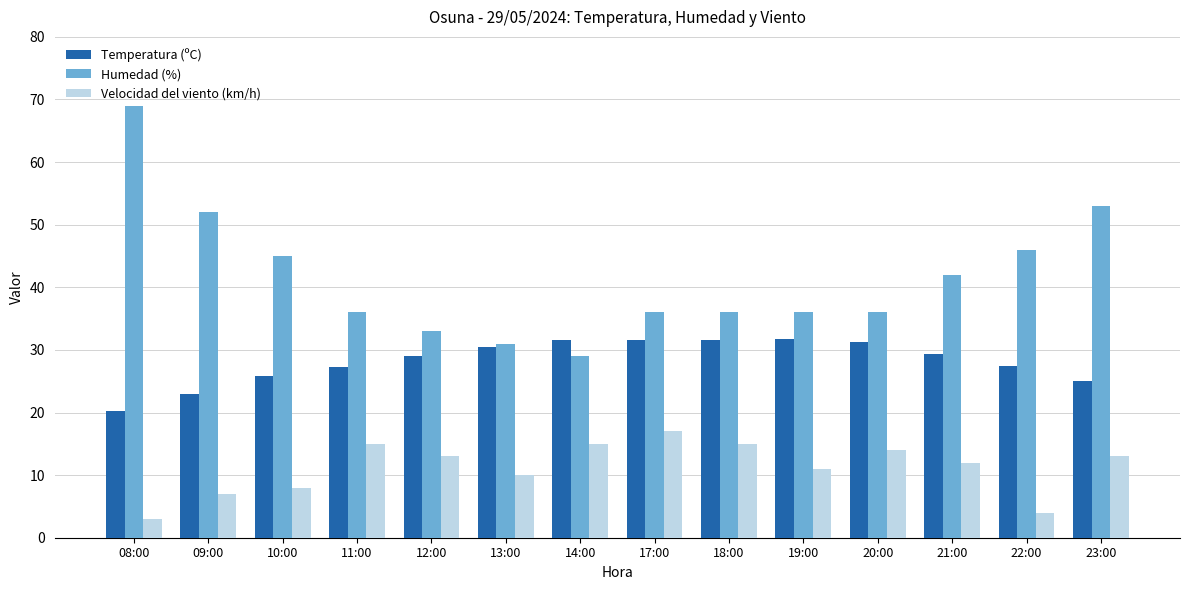

What is the maximum value shown in the chart?

69.0